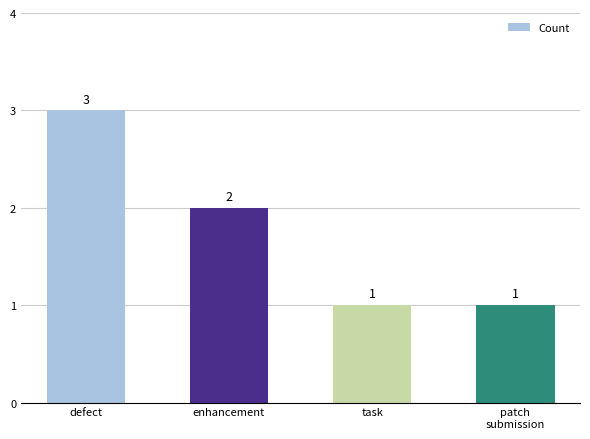

Where does the data first go above 2?

defect